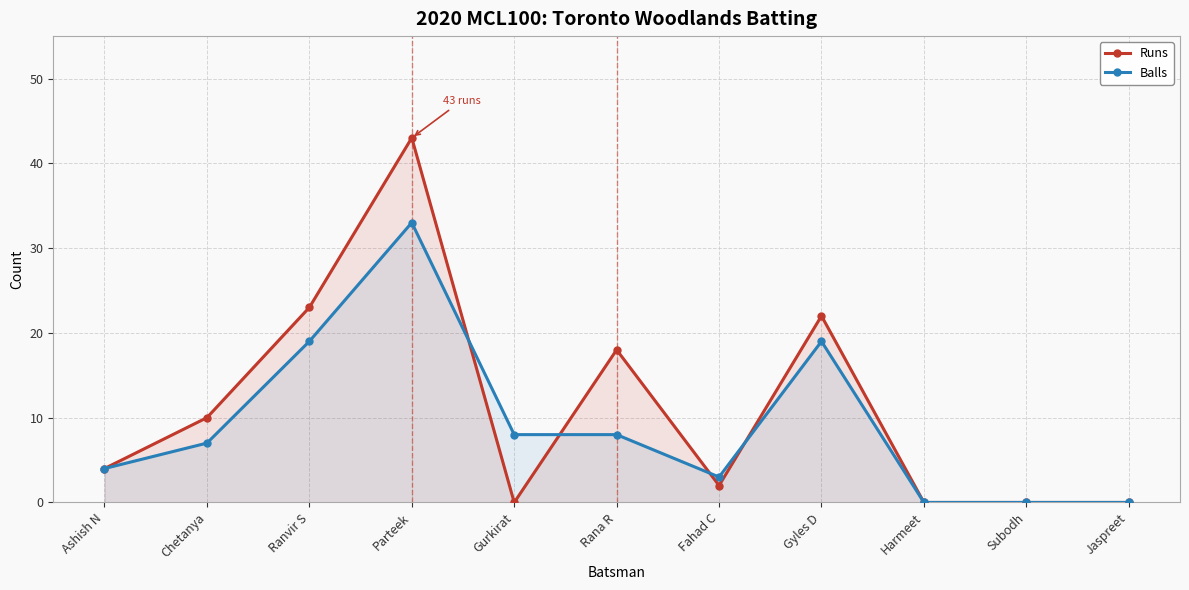

Rank the series by their average value, from lowest to highest.

Balls, Runs